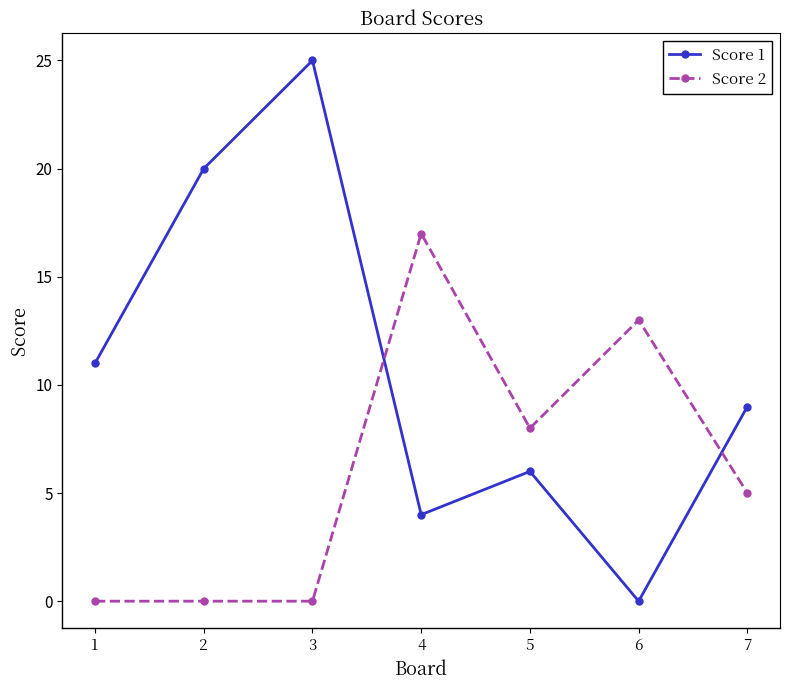

How many series are shown in this chart?

2